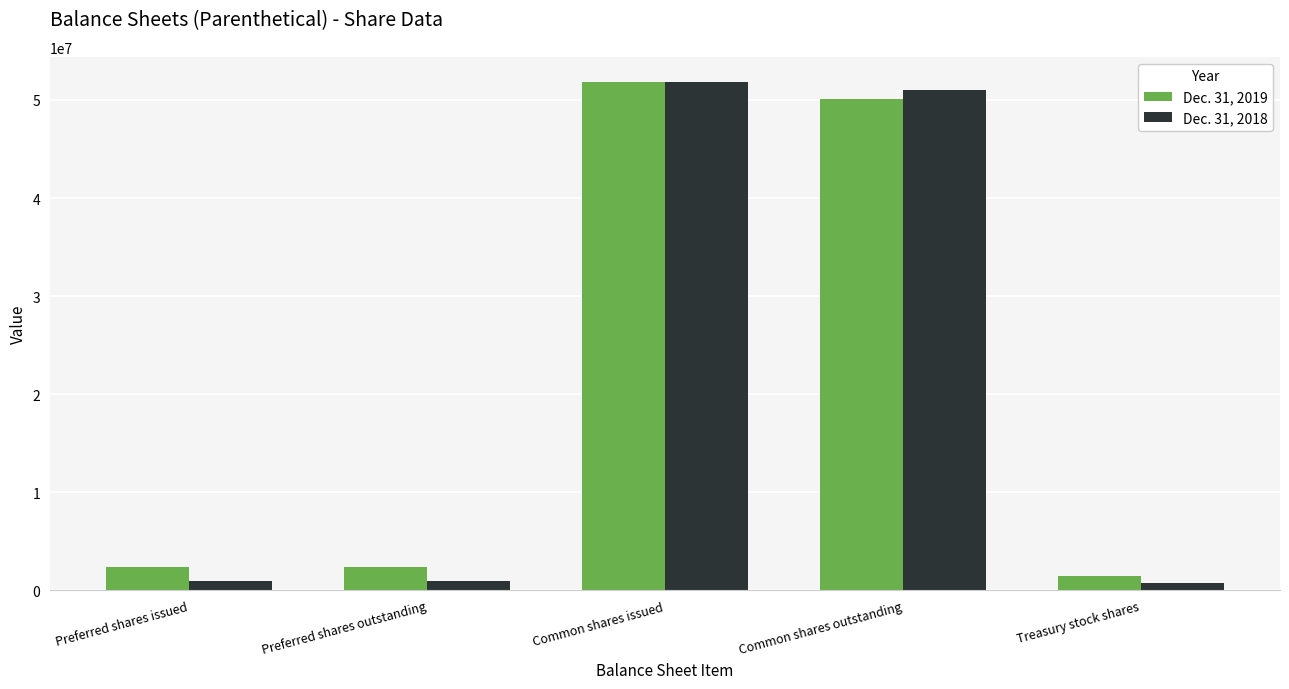

How many groups of bars are there?

5